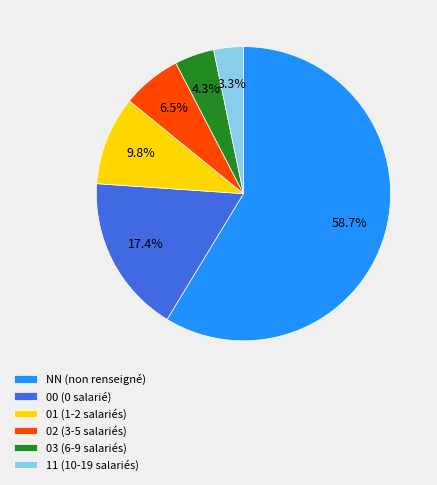

Which category accounts for the majority?

NN